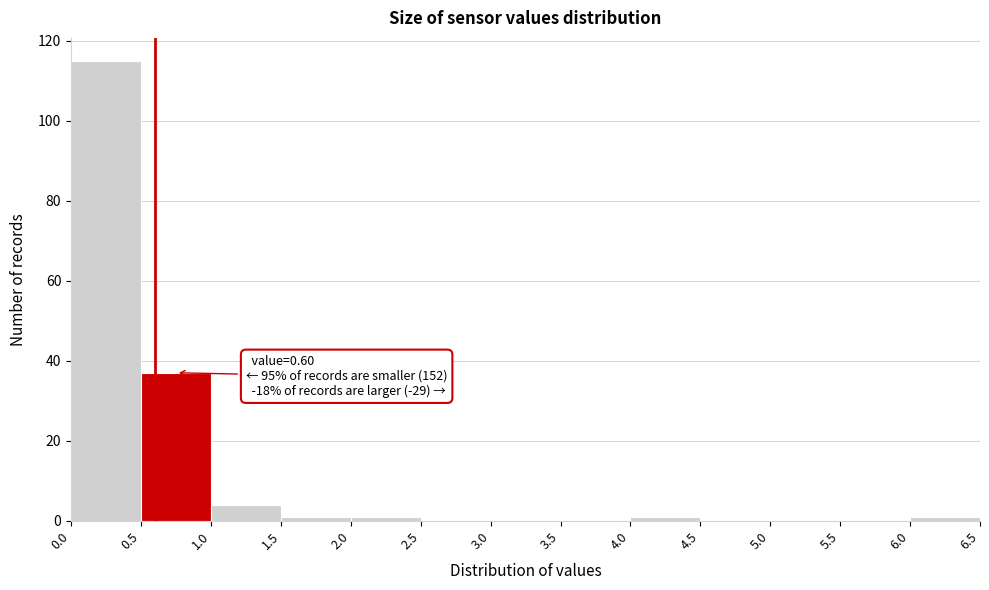

Which range on the x-axis has the tallest bar?

0.0 to 0.5